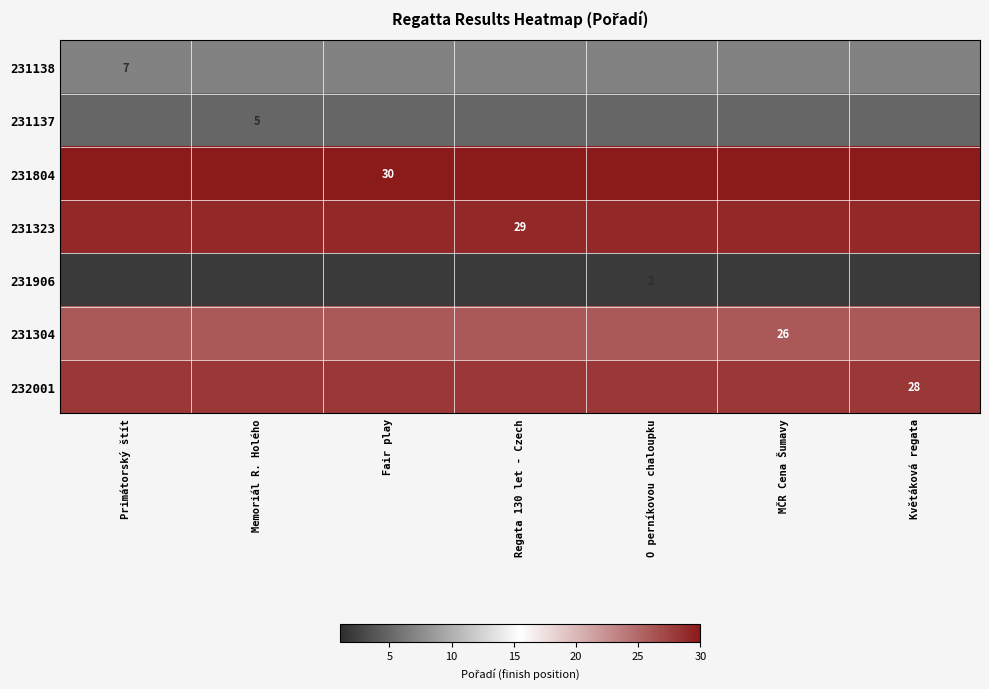

How many categories are shown in the chart?

7